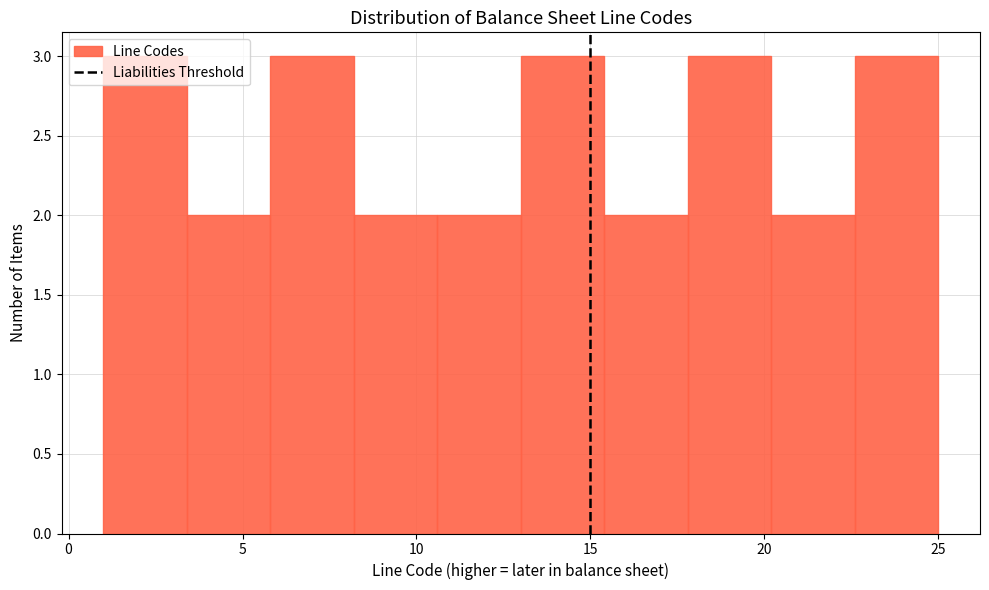

Reading left to right, list every bar in this chart as the range it spans on the x-axis followed by its height. Neither the bar edges nor the heights are printed on the chart, so give them approximately, as read against the axes.

1.0 to 3.4: 3
3.4 to 5.8: 2
5.8 to 8.2: 3
8.2 to 10.6: 2
10.6 to 13.0: 2
13.0 to 15.4: 3
15.4 to 17.8: 2
17.8 to 20.2: 3
20.2 to 22.6: 2
22.6 to 25.0: 3